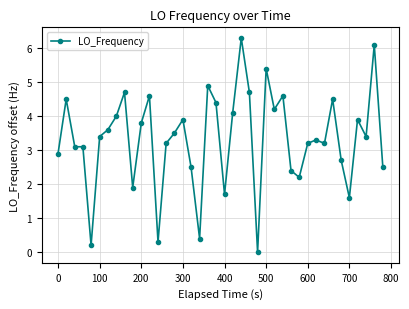

Is this an area chart (filled region under the line)?

No